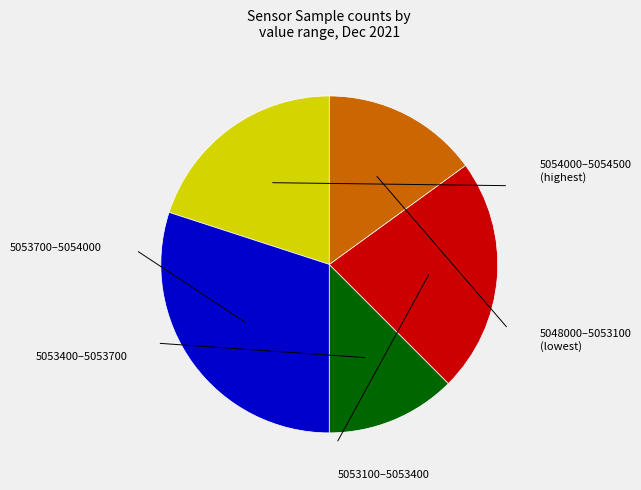

Is there a majority slice in this chart?

No